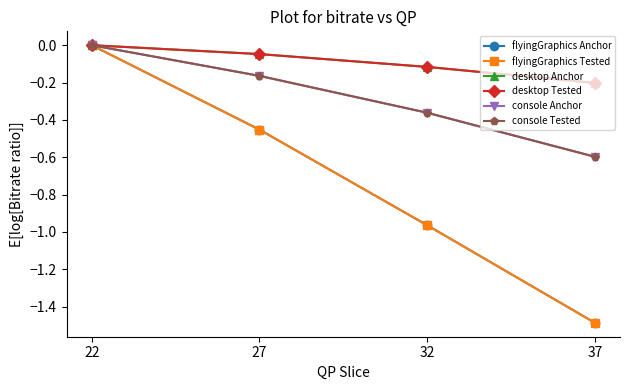

Count the console Tested values in the range 0 to 1.

1